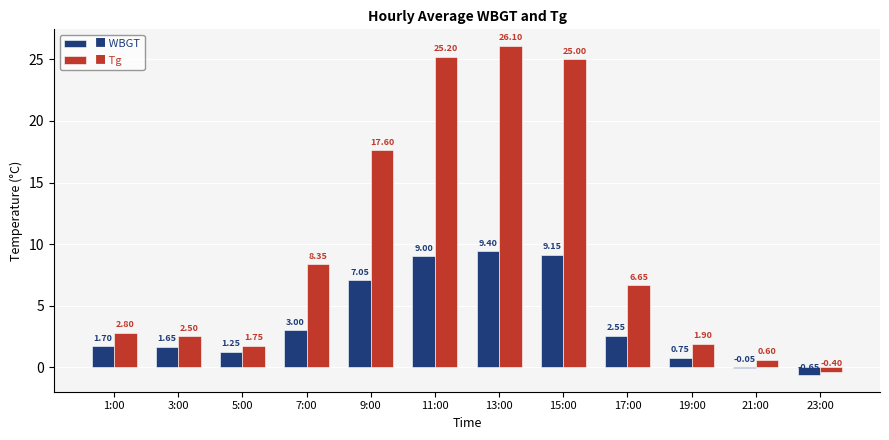

What is the total value across all series at 9:00?

24.7